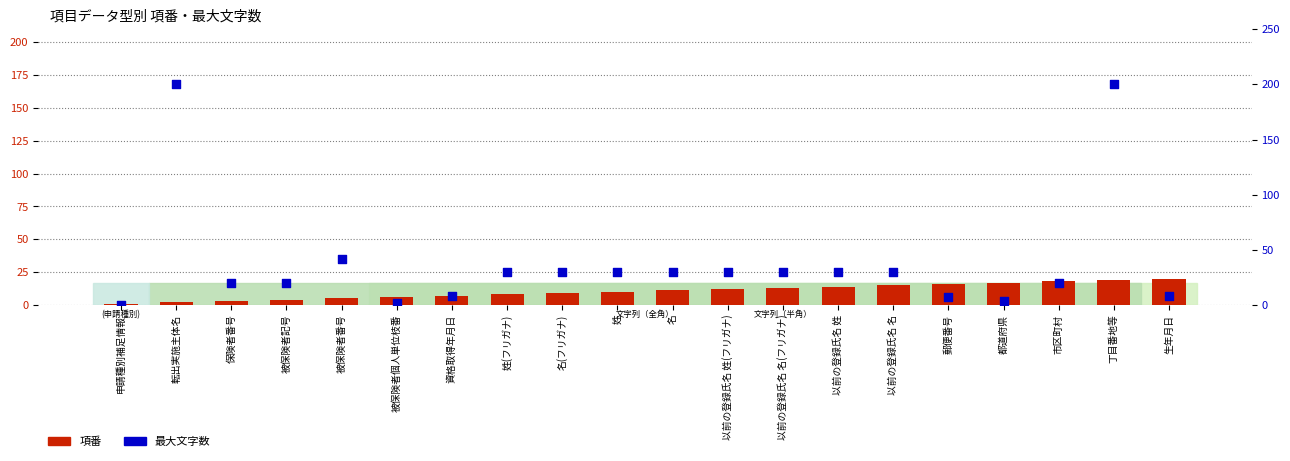

What is the total value across all series at 以前の登録氏名 姓?

44